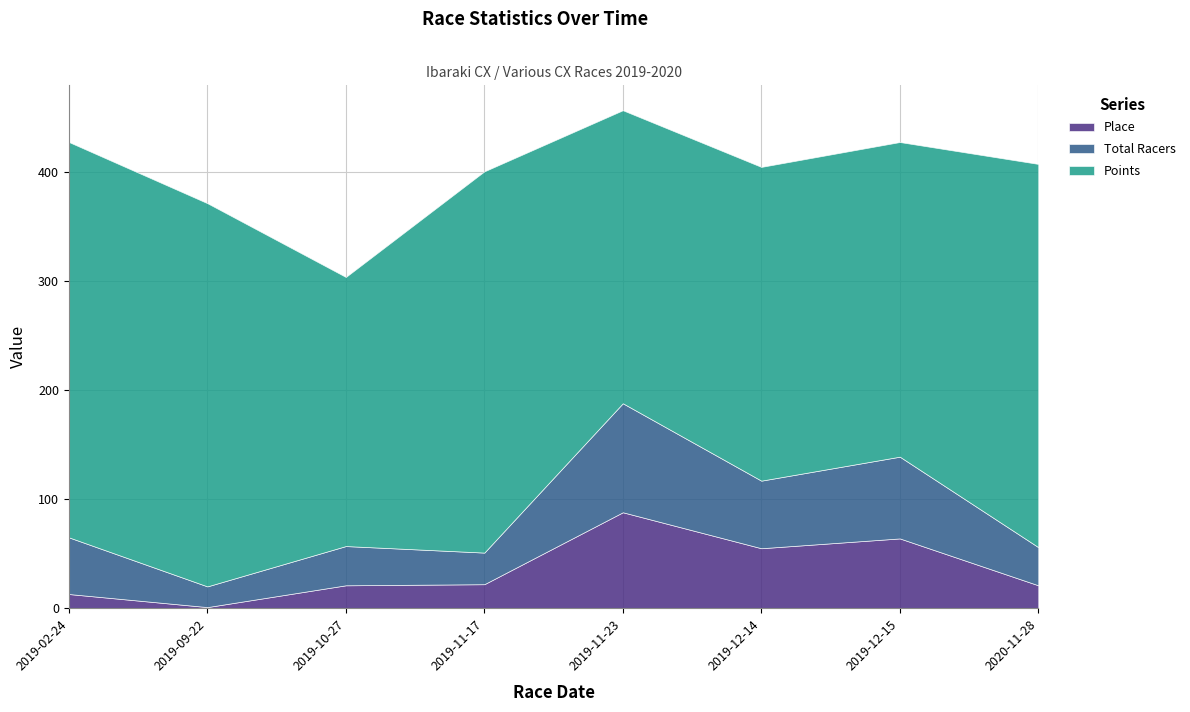

What is the smallest value displayed?

1.0